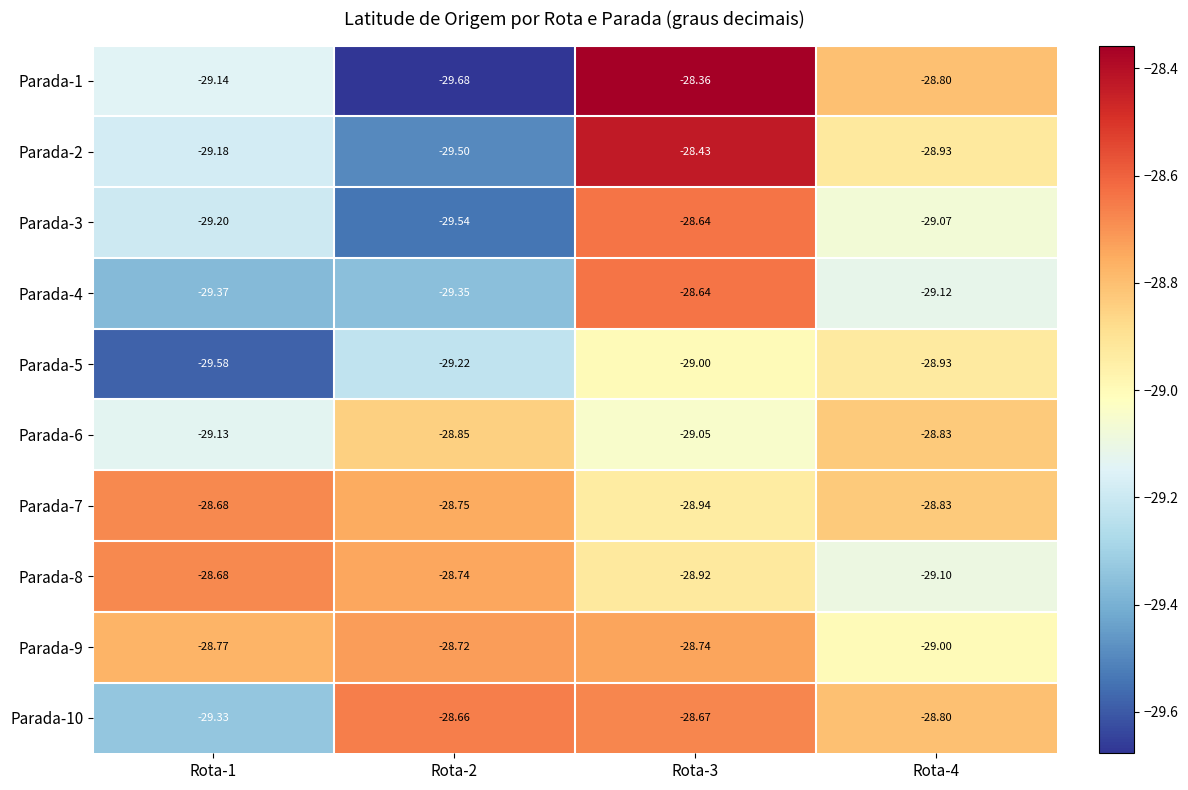

Which series changed the most between Rota-1 and Rota-2?

Parada-10